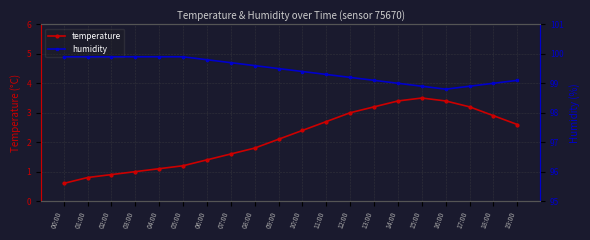

What is the greatest value displayed?

99.9